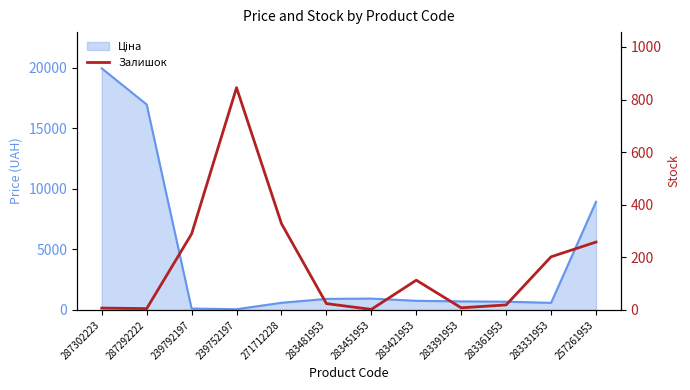

How many categories are shown in the chart?

12